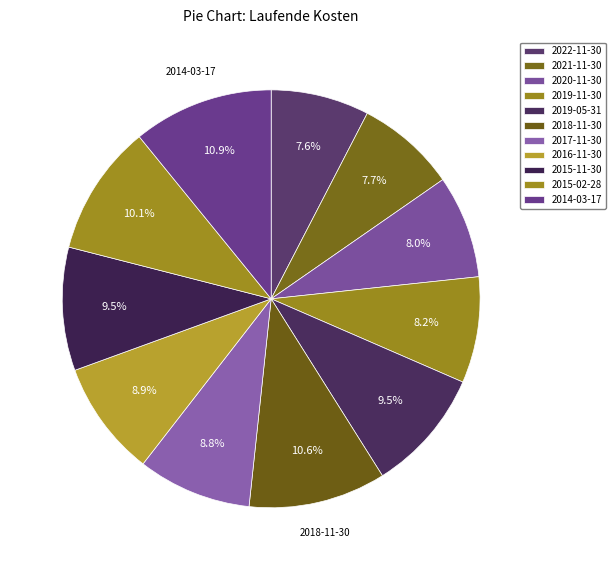

Do 2019-05-31 and 2021-11-30 together represent more than half of the pie?

No